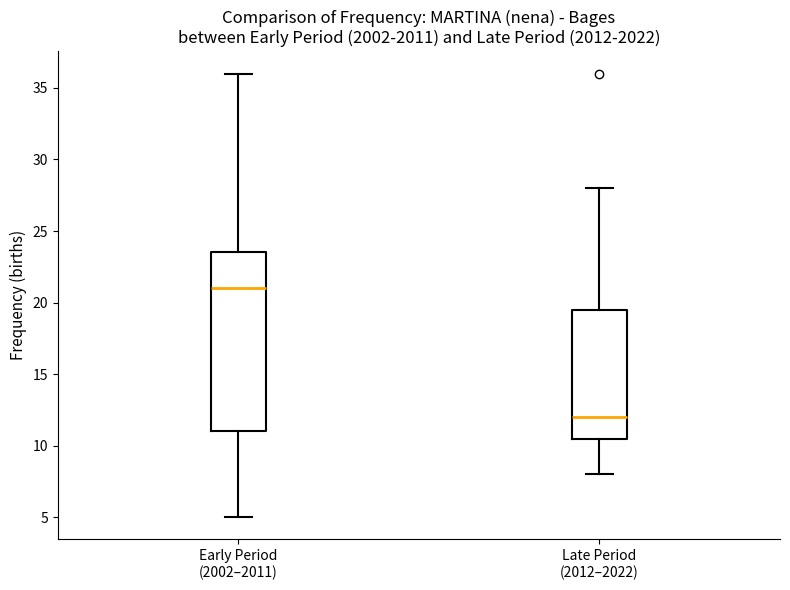

Reading left to right, transcribe this box plot: for each box, give where its median line is, the range the box spans, and where its two whiskers end, as read against the y-axis. The values are not printed on the chart, so give them approximately, as read against the axis.

Early Period (2002–2011): median 21.0, box 11.0 to 23.5, whiskers 5.0 to 36.0
Late Period (2012–2022): median 12.0, box 10.5 to 19.5, whiskers 8.0 to 28.0